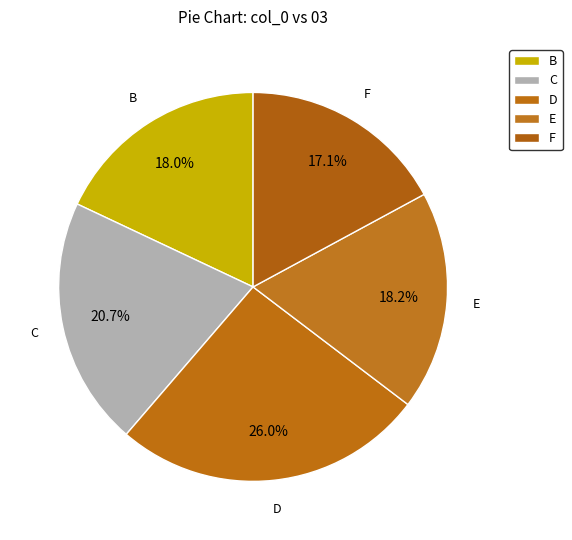

Between F and B, which is larger?

B